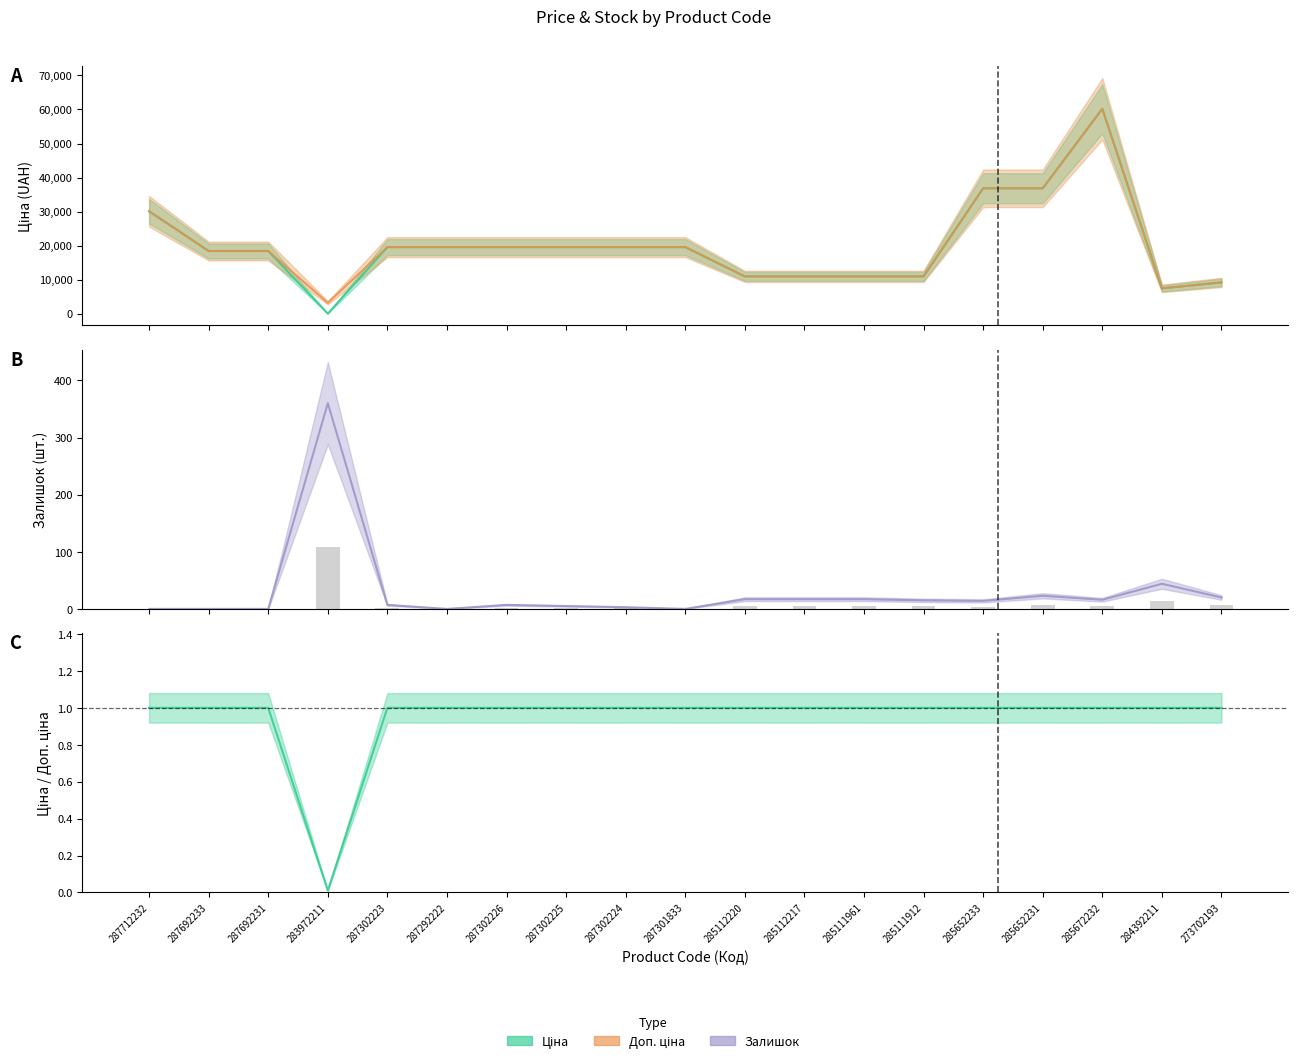

Does the chart contain stacked bars?

No